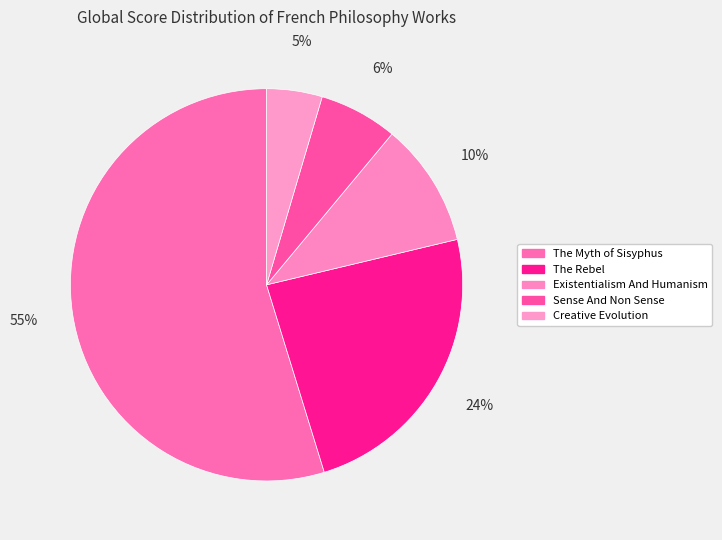

Which has a higher value, Sense And Non Sense or The Myth of Sisyphus?

The Myth of Sisyphus